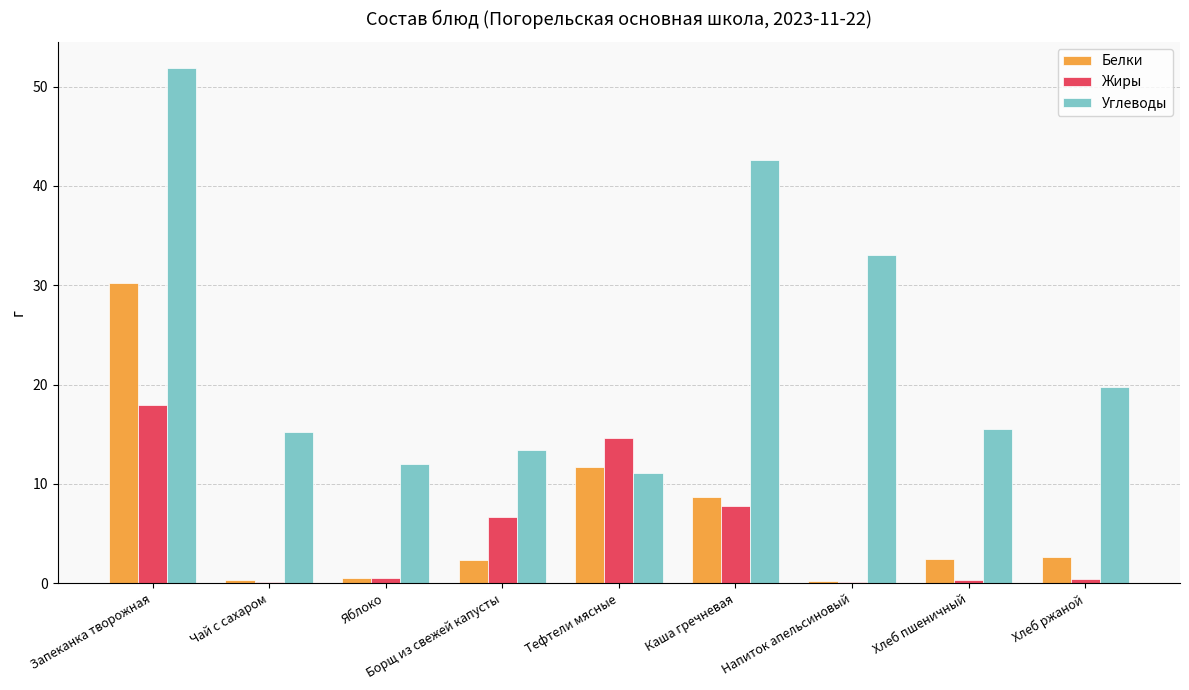

At which label does Белки reach its peak?

Запеканка творожная